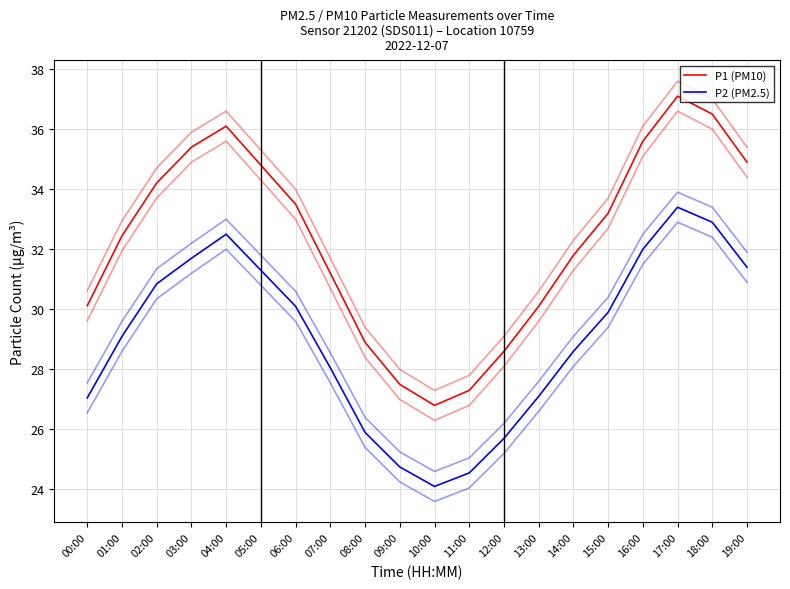

At how many categories does at least one series exceed 28?

17